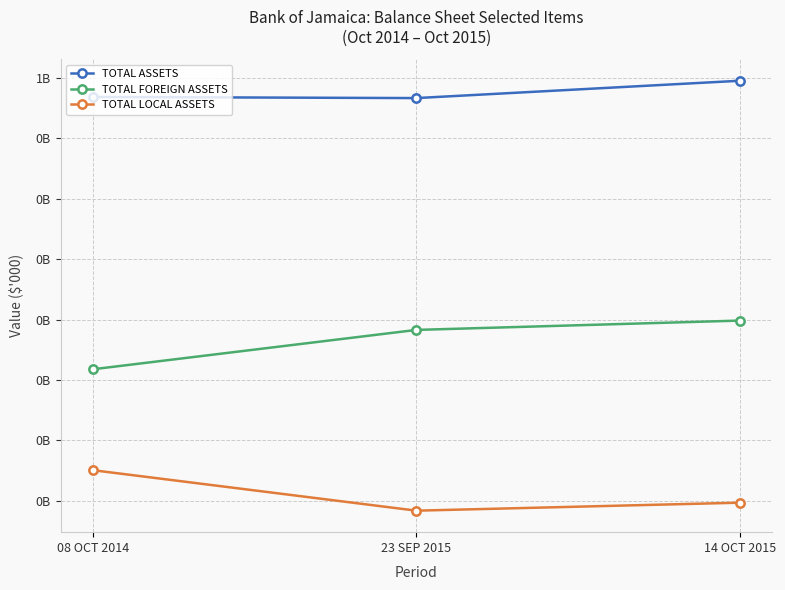

List the series in order of their overall mean, lowest first.

TOTAL LOCAL ASSETS, TOTAL FOREIGN ASSETS, TOTAL ASSETS